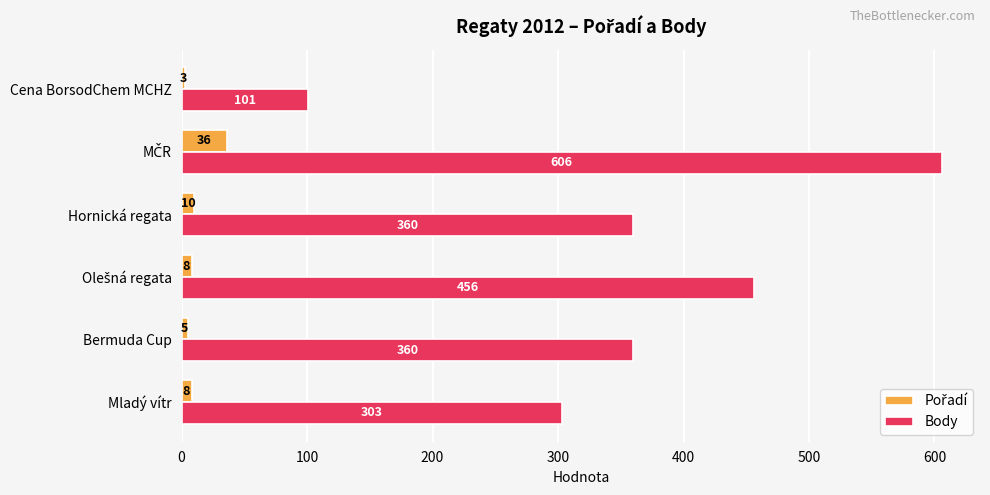

True or false: Body has a value of 360 at Hornická regata.

True